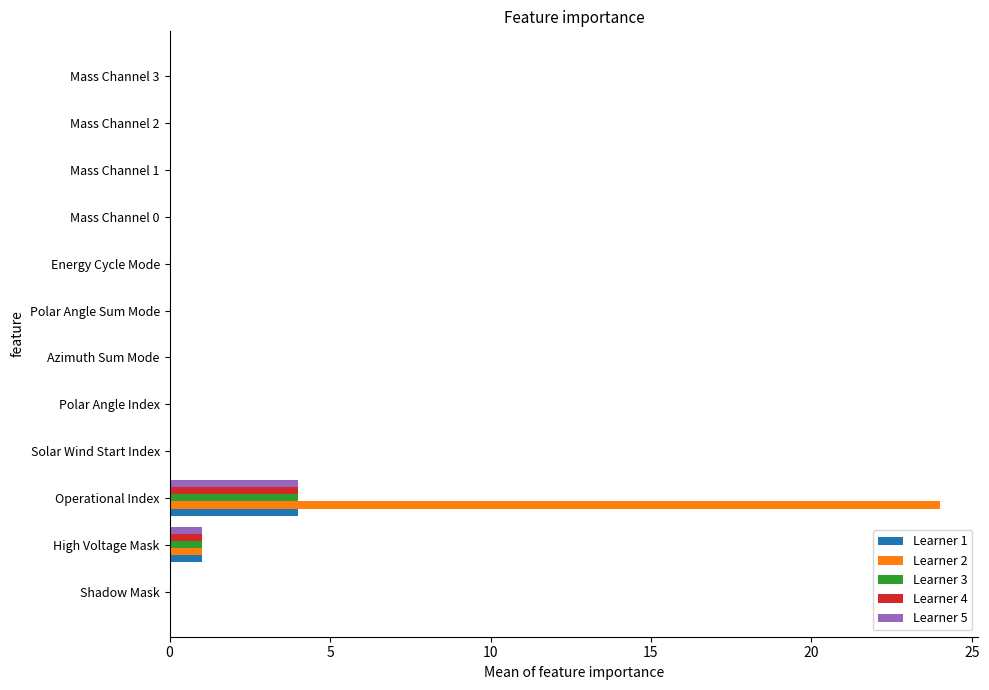

At which category is the sum across all series the highest?

Operational Index